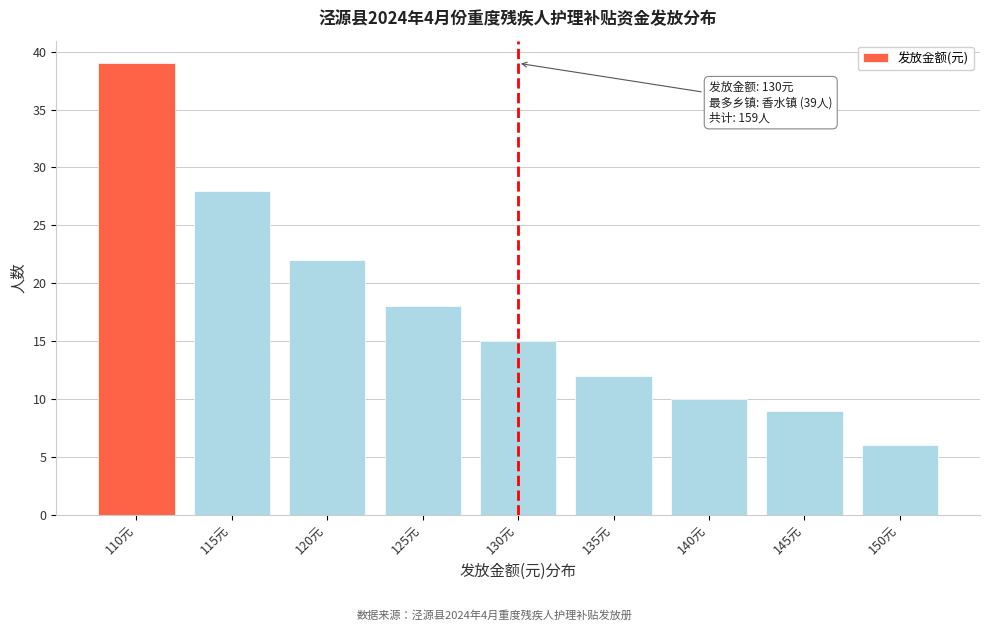

Reading right to left, extract all data points from this chart.

6	9	10	12	15	18	22	28	39